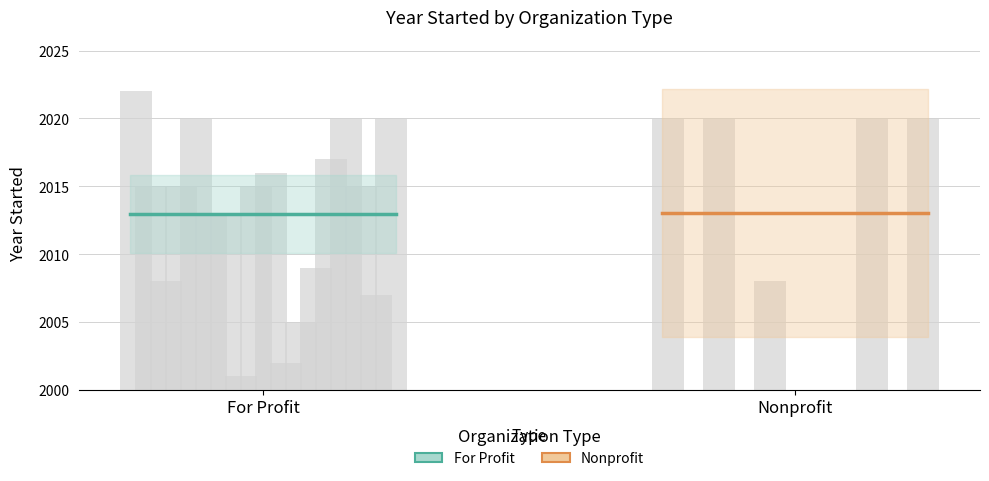

Which series has the widest spread of values?

For Profit